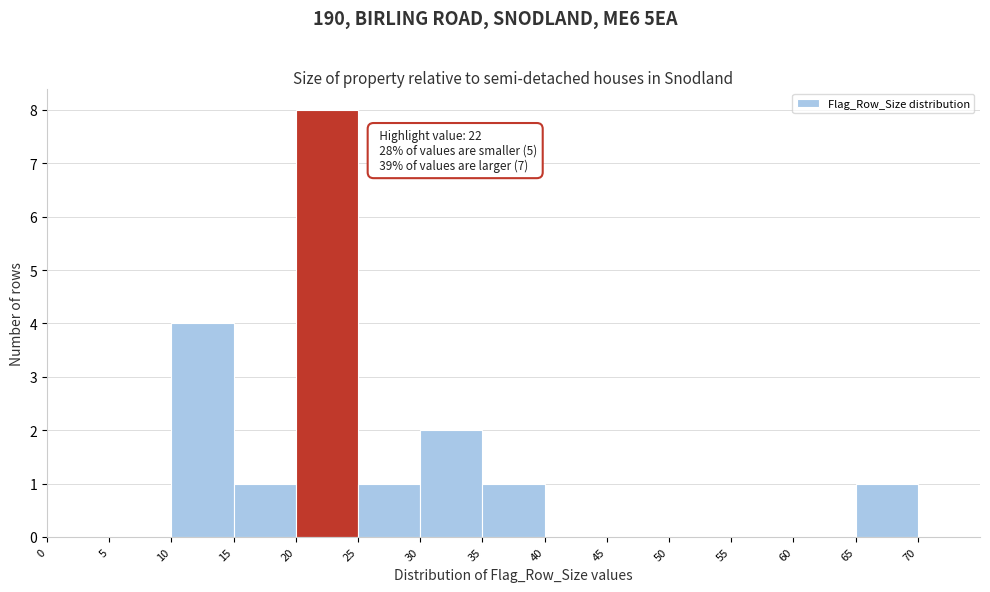

Over which range of the x-axis is the bar tallest?

20 to 25